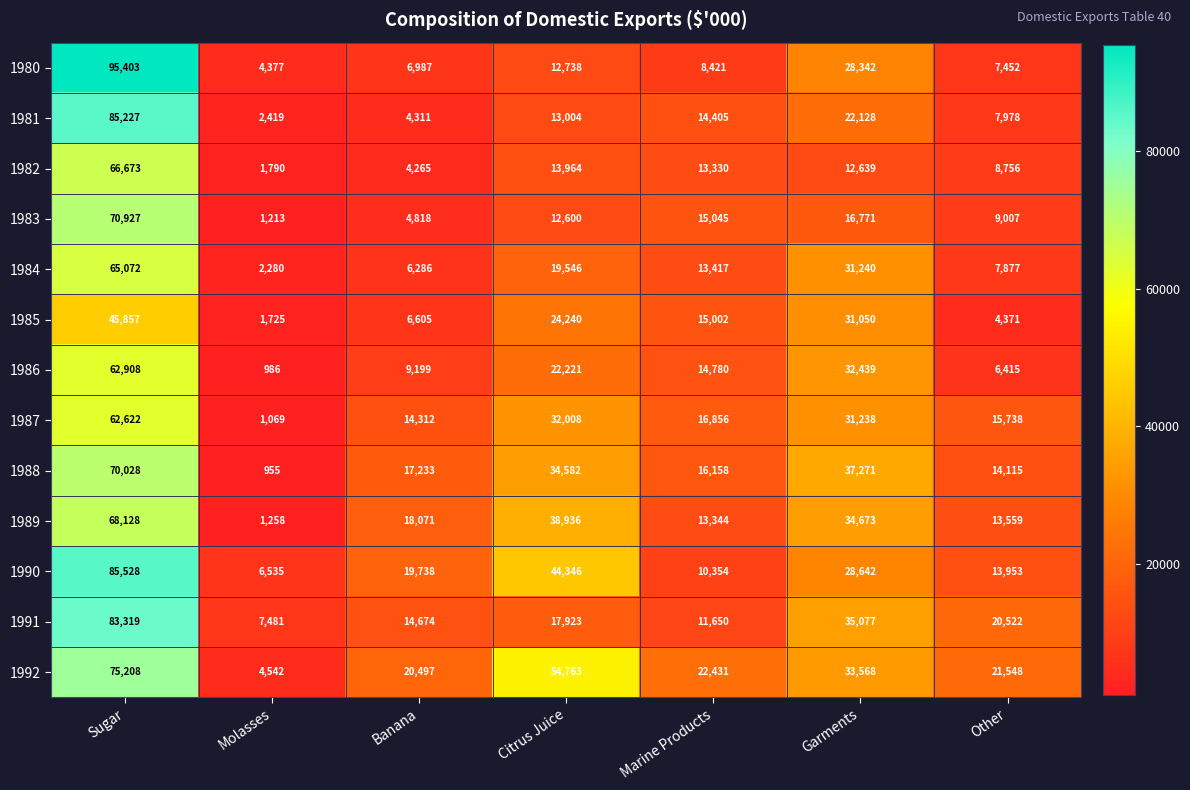

The value of 1988 at Banana is 17233. True or false?

True